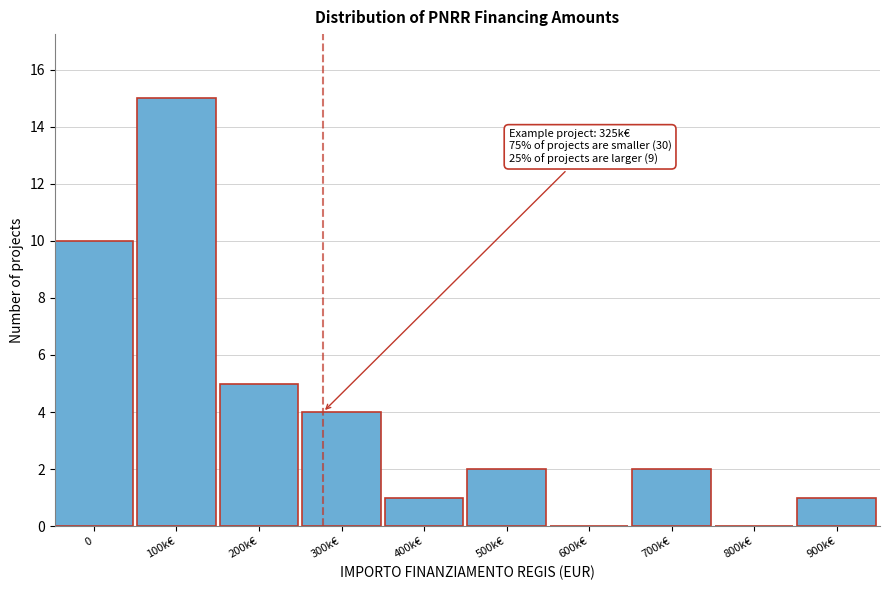

Reading left to right, what are all the values shown in this chart?

0=10	100k€=15	200k€=5	300k€=4	400k€=1	500k€=2	600k€=0	700k€=2	800k€=0	900k€=1